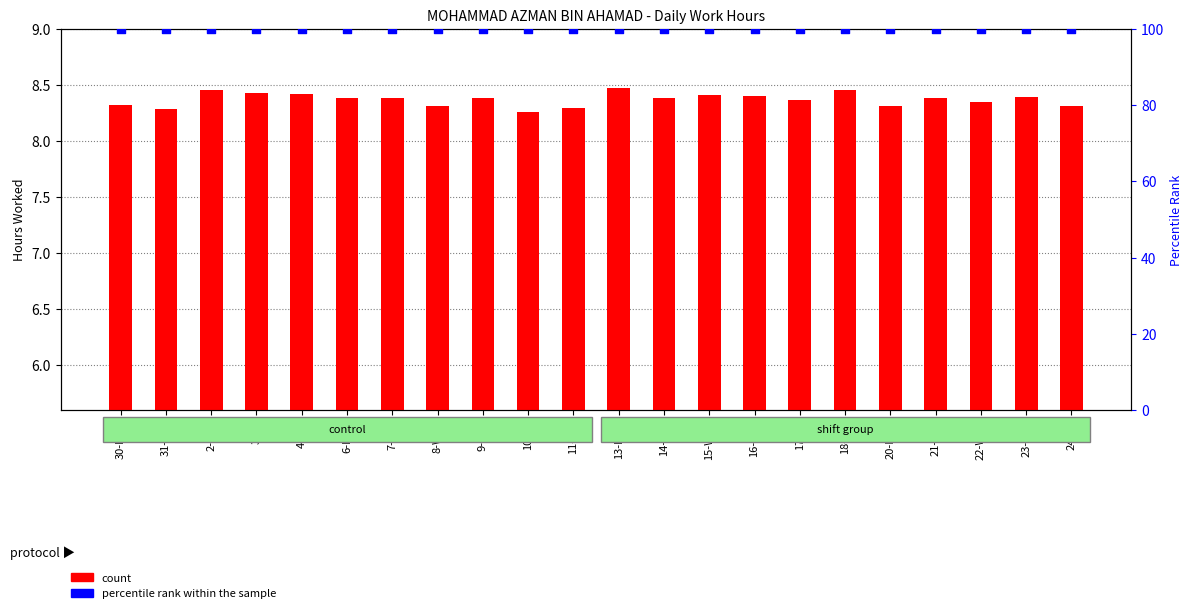

Which series contains the highest Y value?

percentile rank within the sample